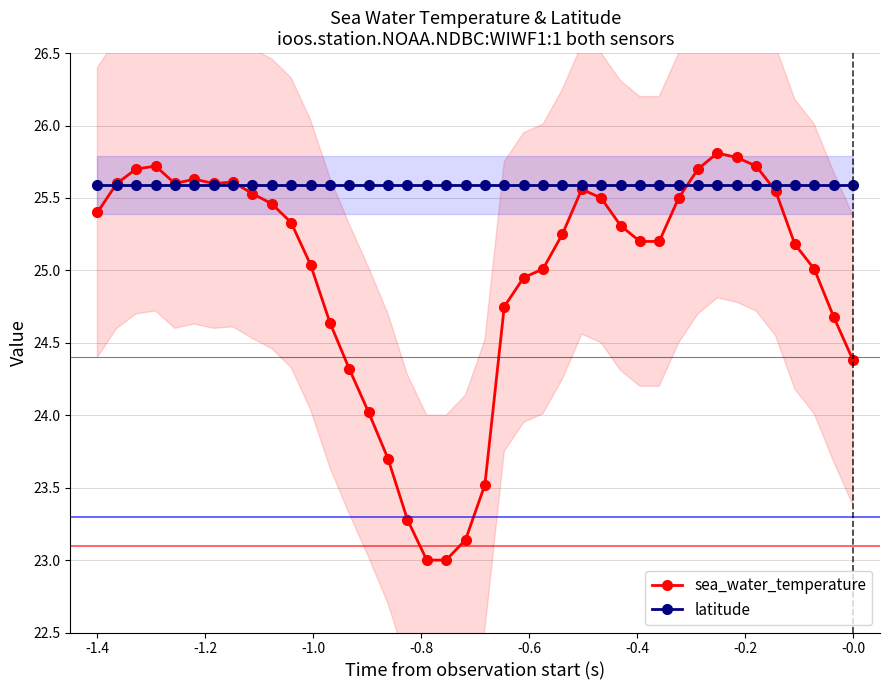

At how many categories does at least one series exceed 23?

40